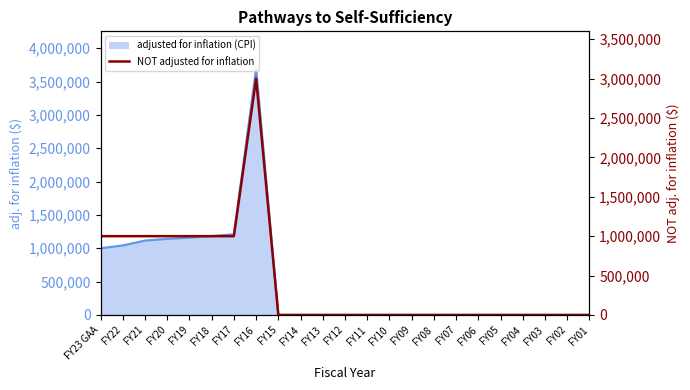

What is the sum of all values?

10000000